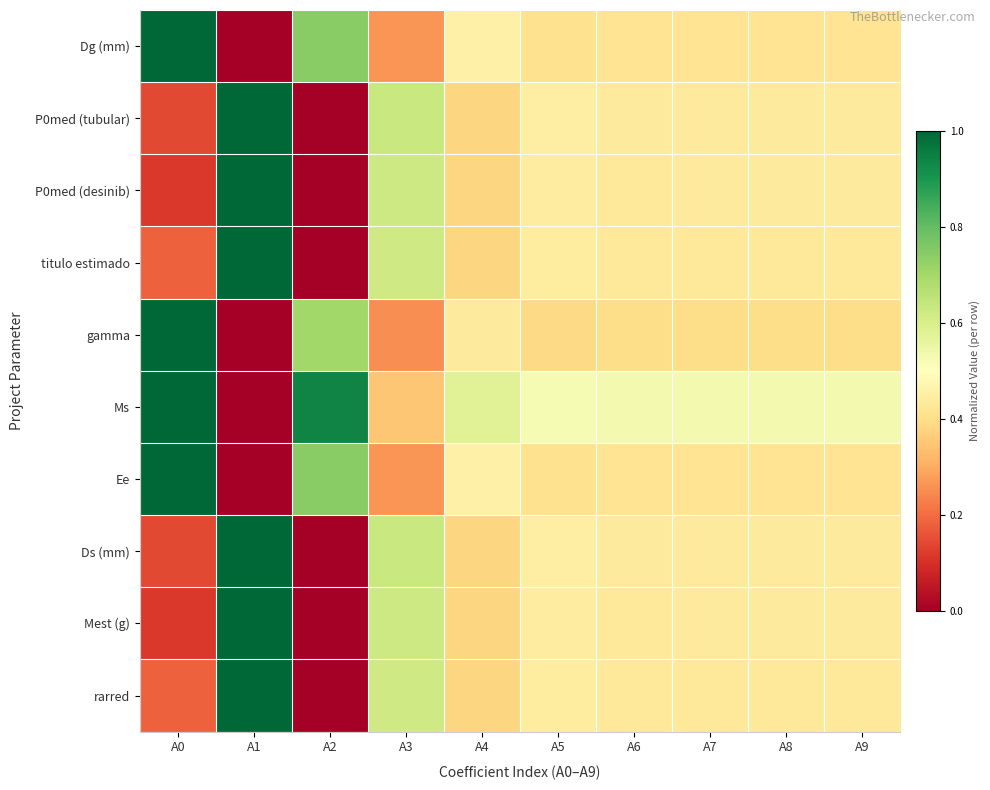

How many data points does each series have?

10